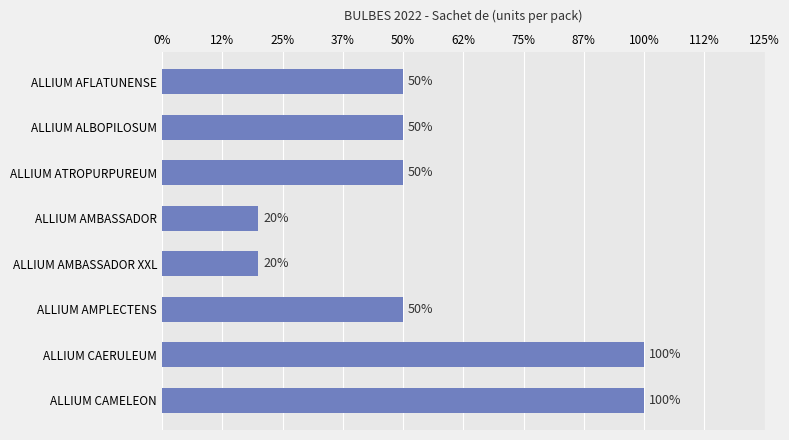

Does the chart contain any negative values?

No